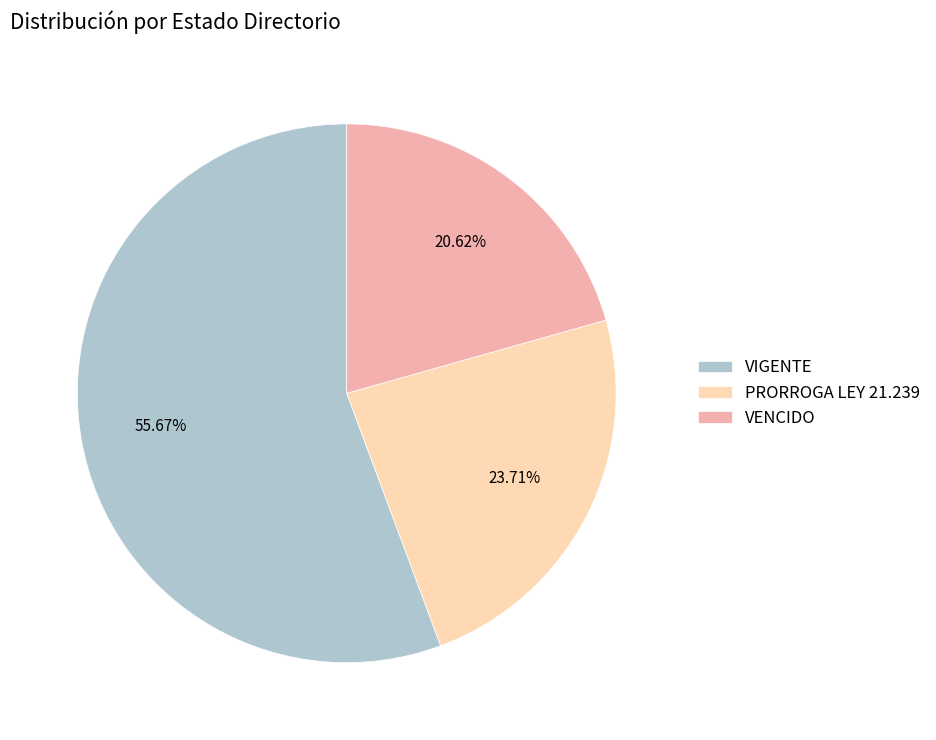

Approximately how many times larger is the value at VENCIDO compared to PRORROGA LEY 21.239?

0.9